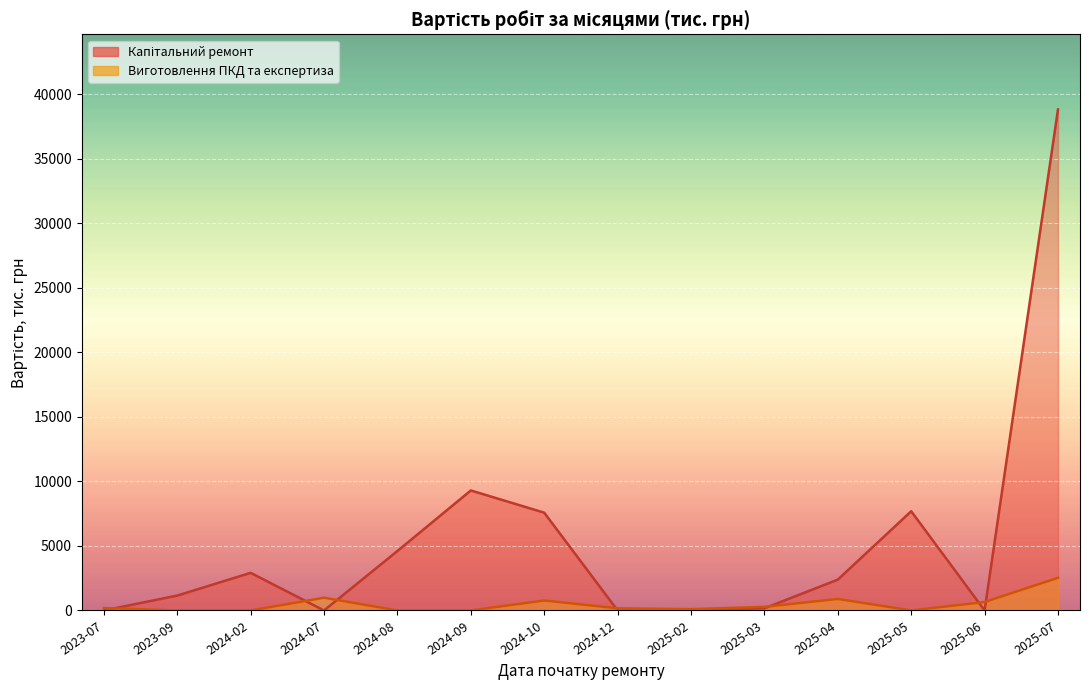

What is the average value of the Виготовлення ПКД та експертиза series?

299.0